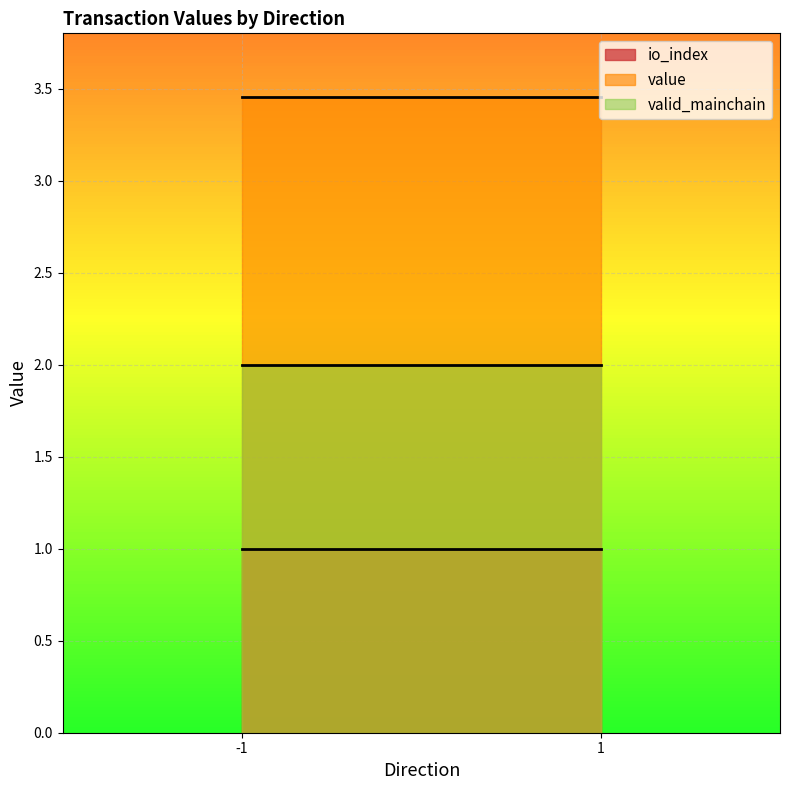

The value of valid_mainchain at -1_1 is 1.7. True or false?

False